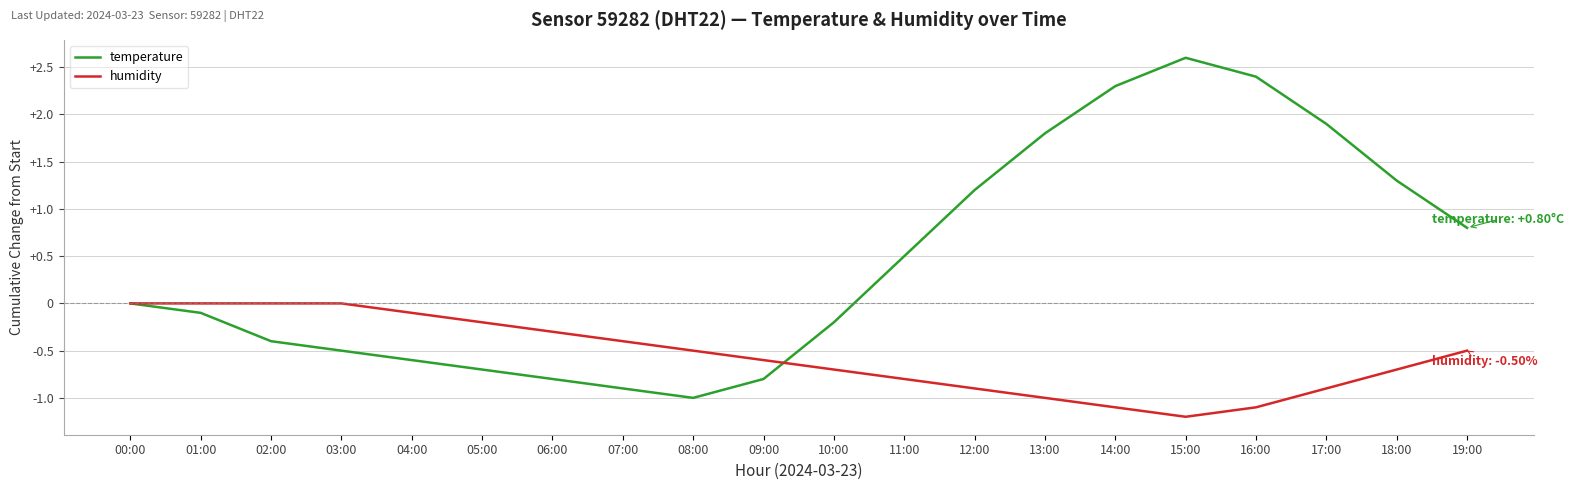

Which category has the lowest value in the humidity series?

15:00